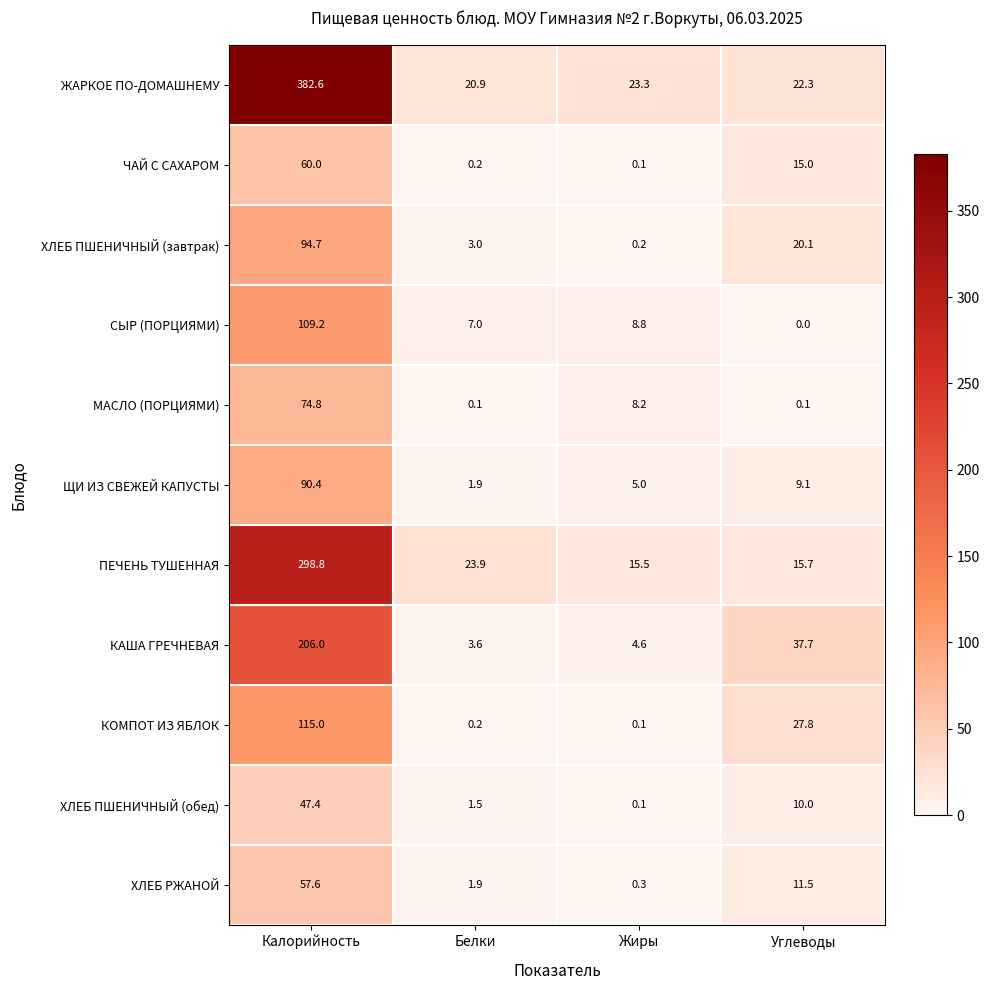

What is the total value across all series at Белки?

64.2